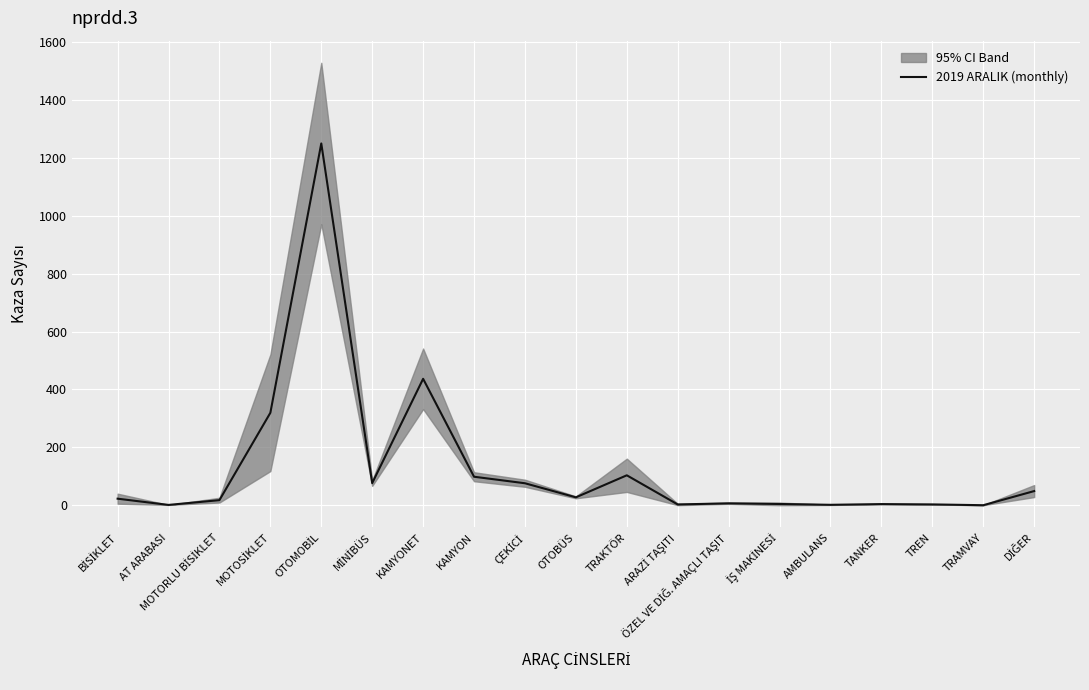

What is the difference between the maximum and second lowest values?

1248.8